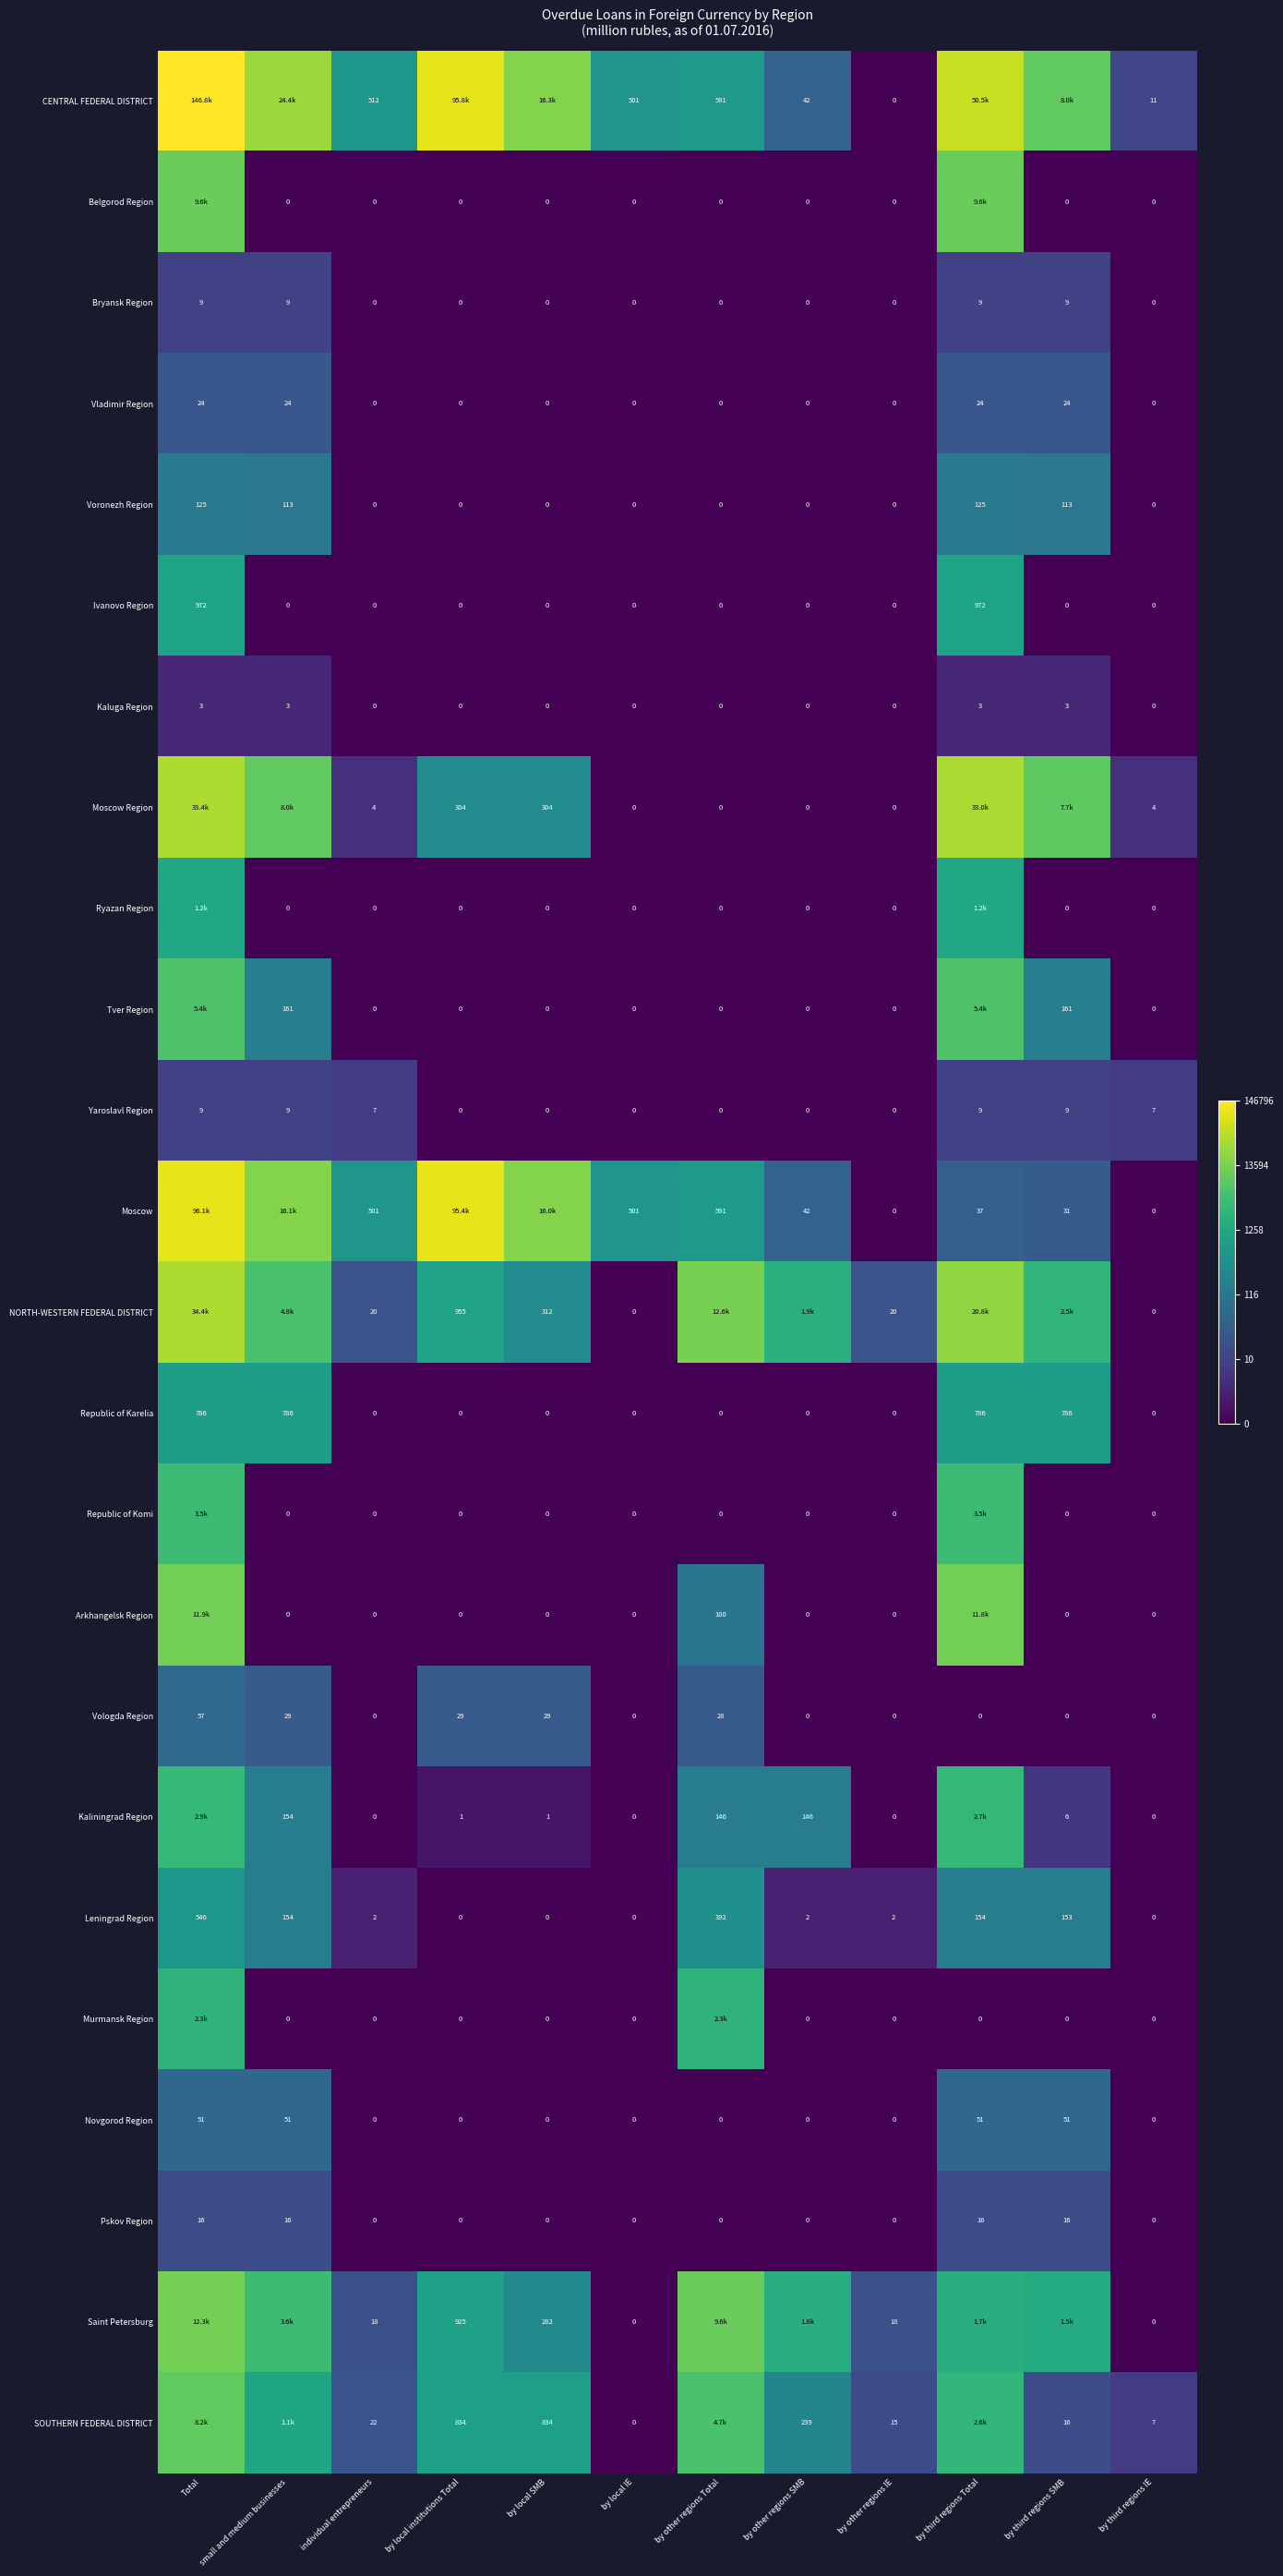

Where is Novgorod Region nearest to the value 1?

individual entrepreneurs